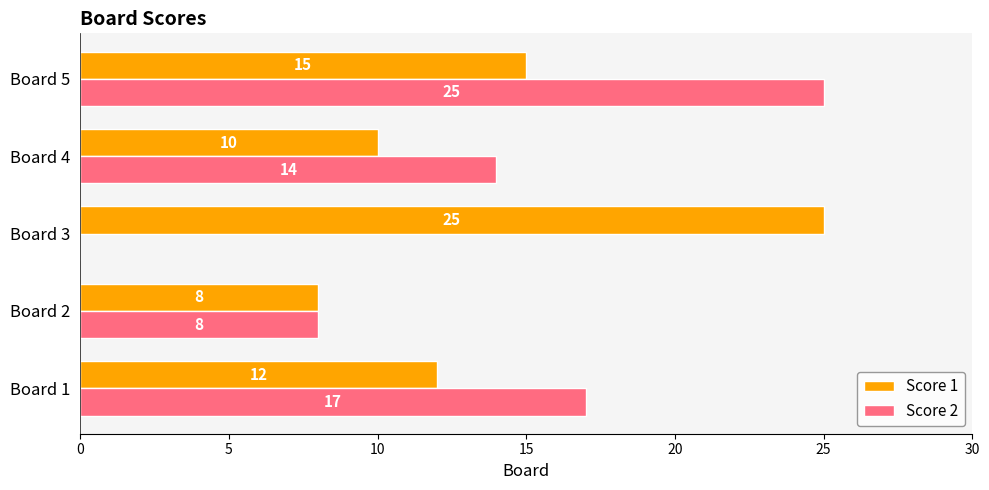

Is the value of Score 1 at Board 4 greater than the value of Score 2 at Board 1?

No